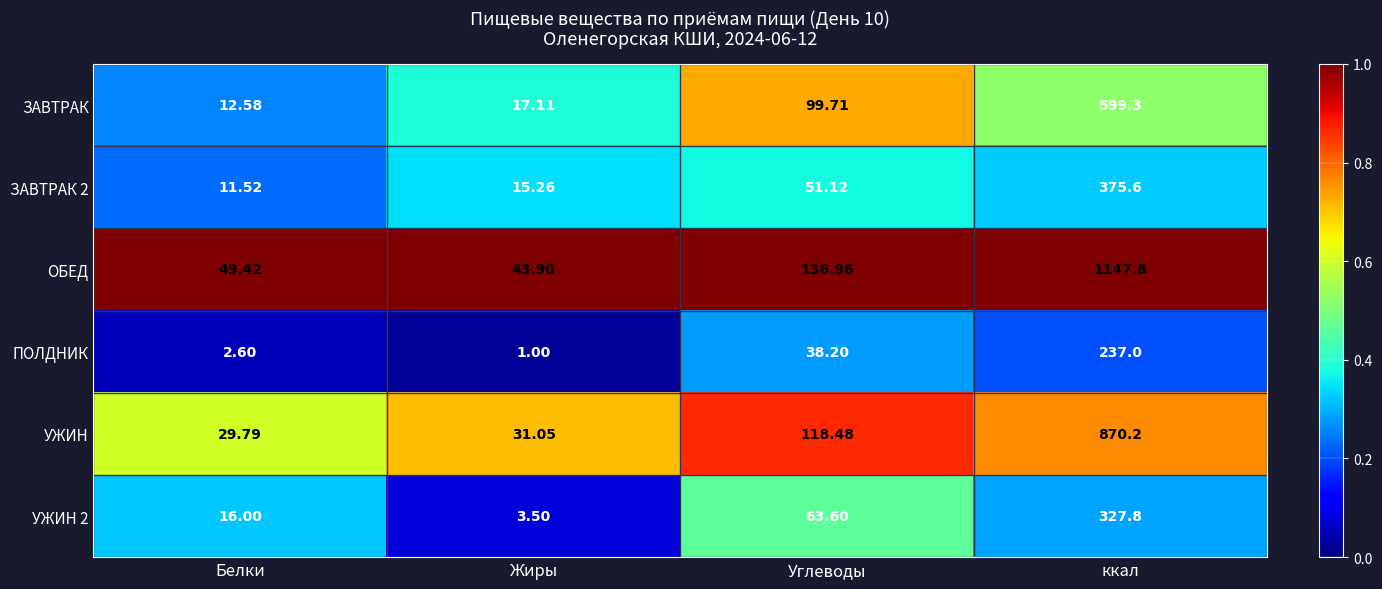

Which series has the largest range (max minus min)?

ОБЕД